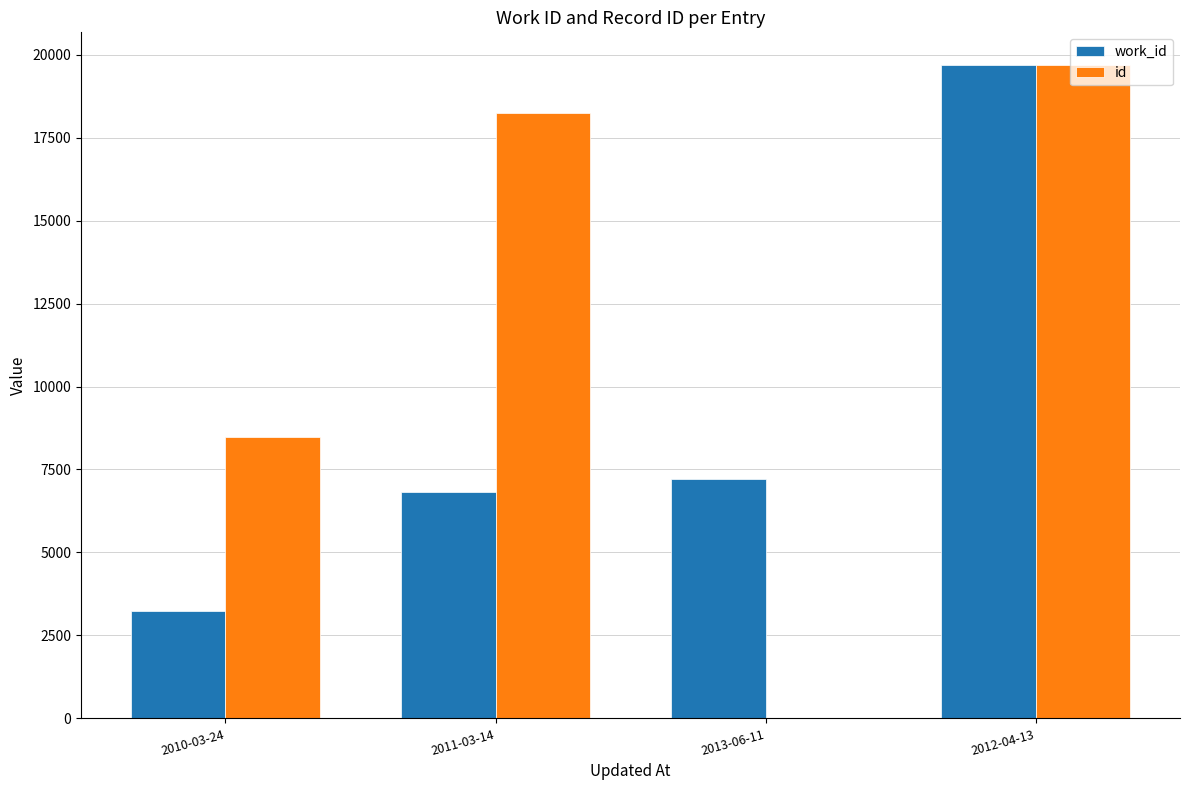

The value of work_id at 2010-03-24 is 3228. True or false?

True